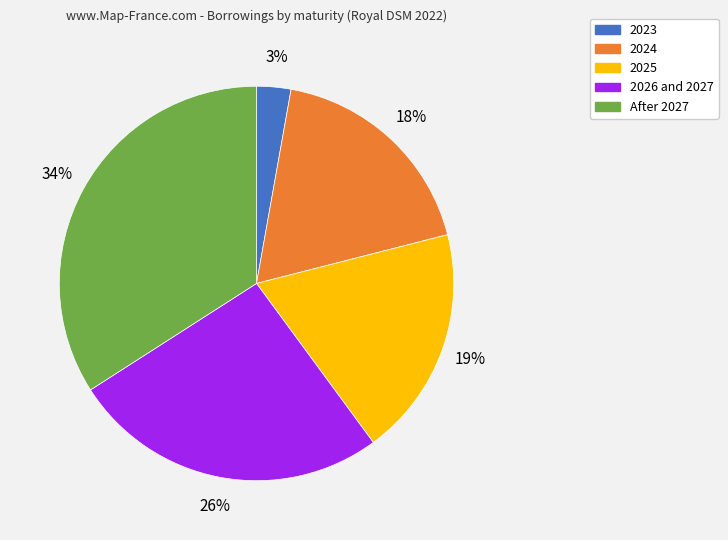

Which slice is the largest?

After 2027